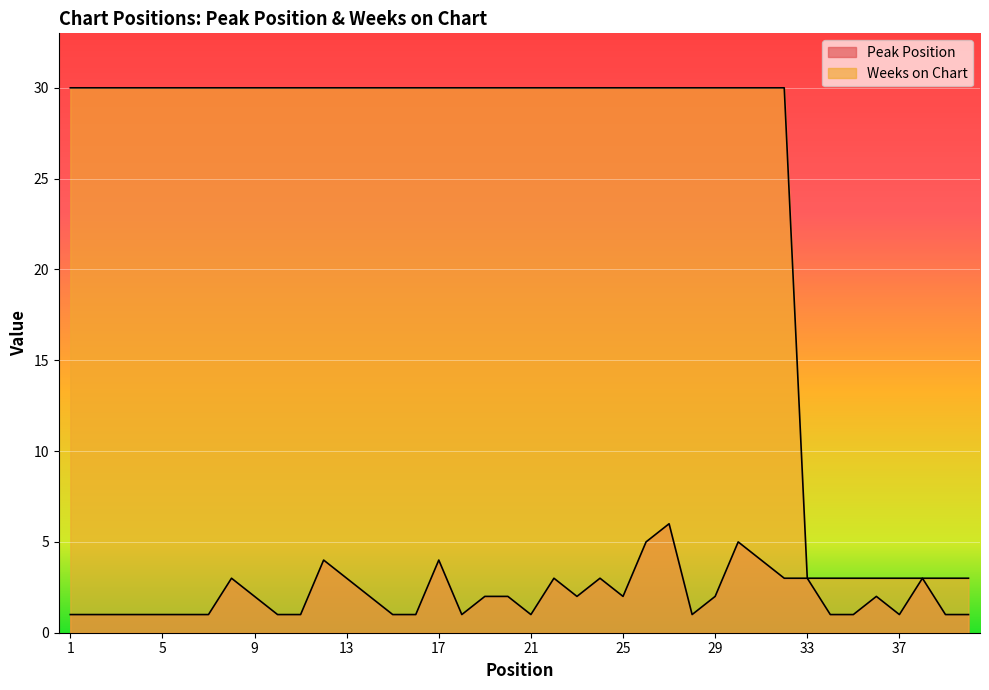

What value does the Peak Position series have at 3?

1